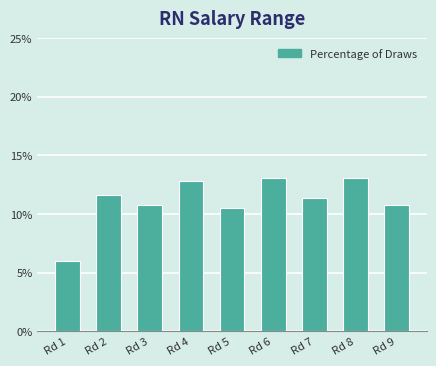

Reading right to left, transcribe all the data shown in this chart.

Rd 9=10.8	Rd 8=13.1	Rd 7=11.4	Rd 6=13.1	Rd 5=10.5	Rd 4=12.8	Rd 3=10.8	Rd 2=11.6	Rd 1=6.0